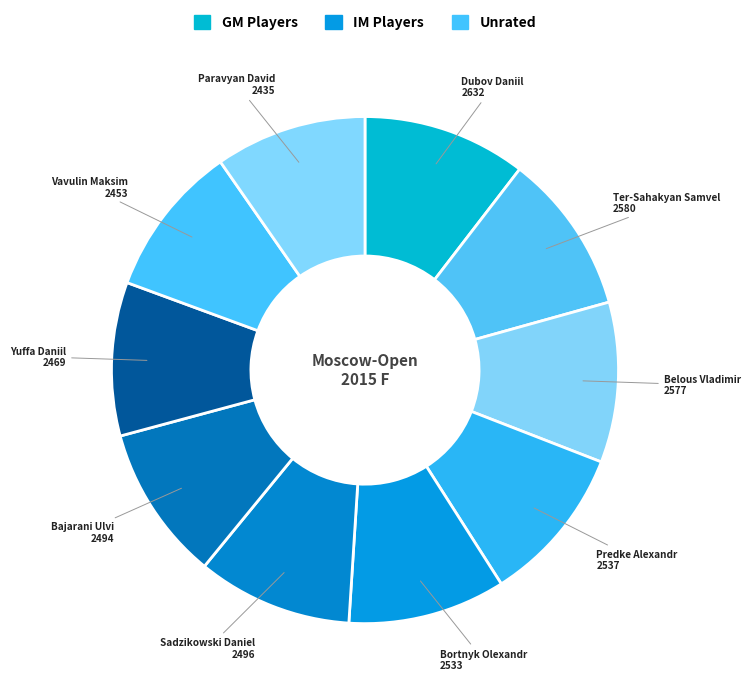

True or false: Belous Vladimir accounts for 19% of the total.

False